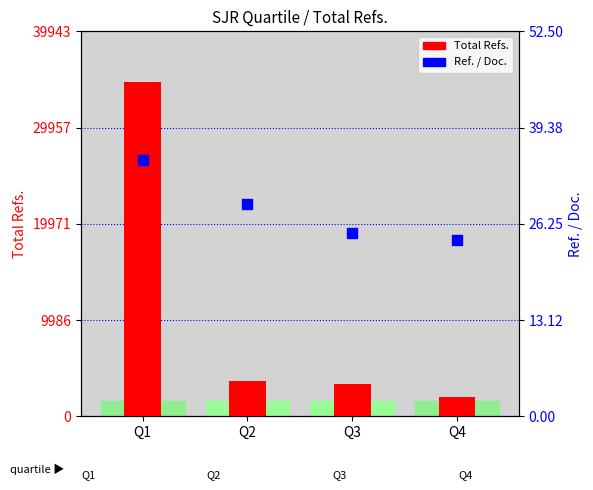

Which series contains the lowest Y value?

Ref. / Doc.